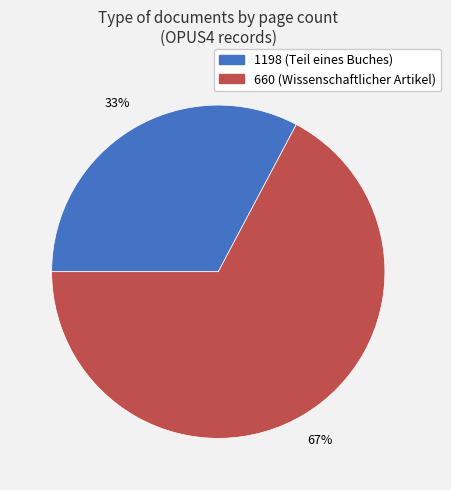

Which has a higher value, 660 or 1198?

660